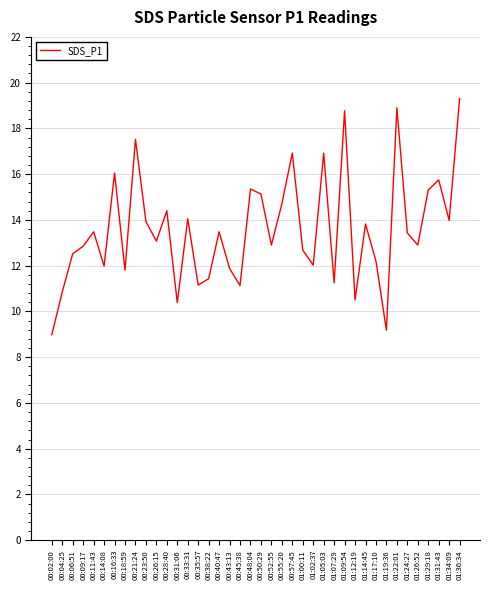

Is it true that the value at 00:33:31 is 3.3?

False